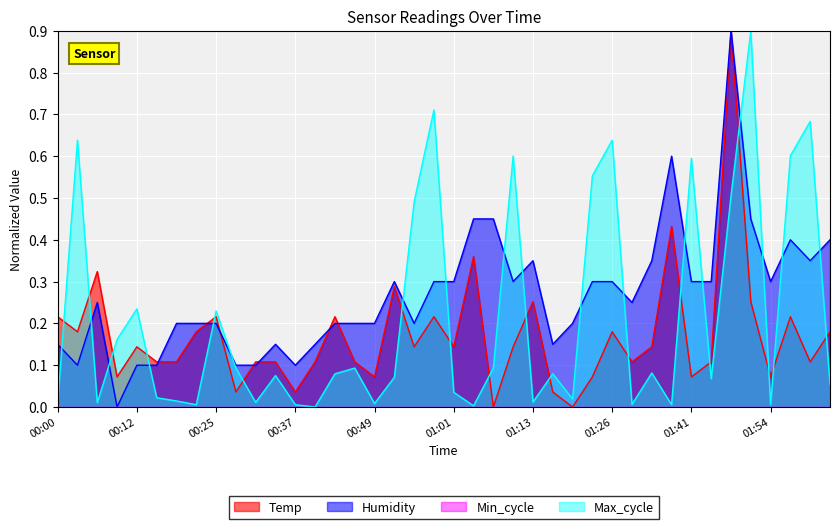

True or false: Humidity has a value of 0.1 at 00:12.

True